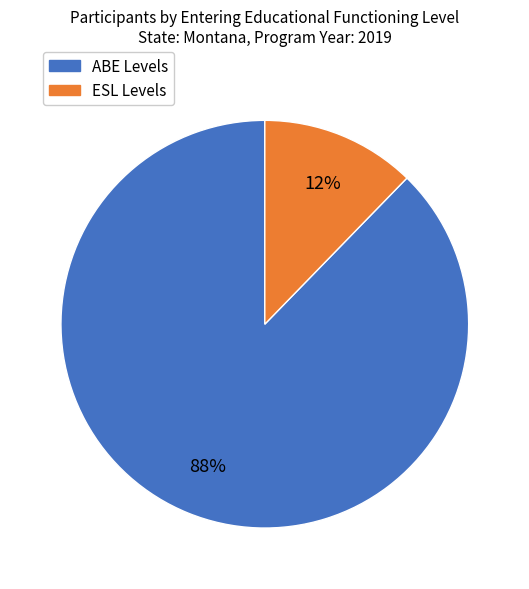

Does any single category account for the majority?

Yes